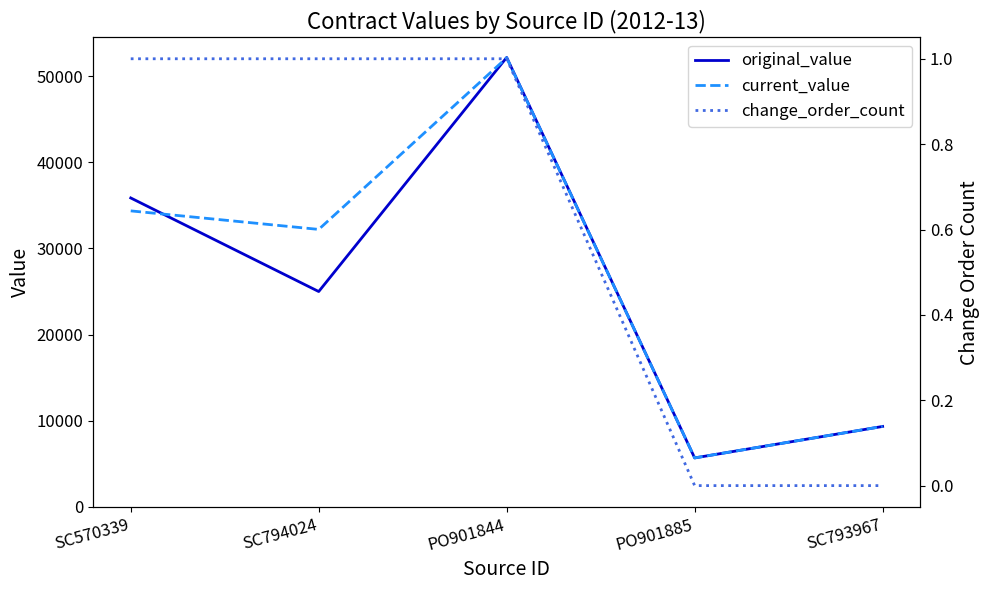

Reading right to left, list all the values displayed in this chart.

original_value: 9343.0	5690.0	52165.7	25000.0	35860.0
current_value: 9343.0	5690.0	52129.1	32209.0	34360.0
change_order_count: 0.0	0.0	1.0	1.0	1.0